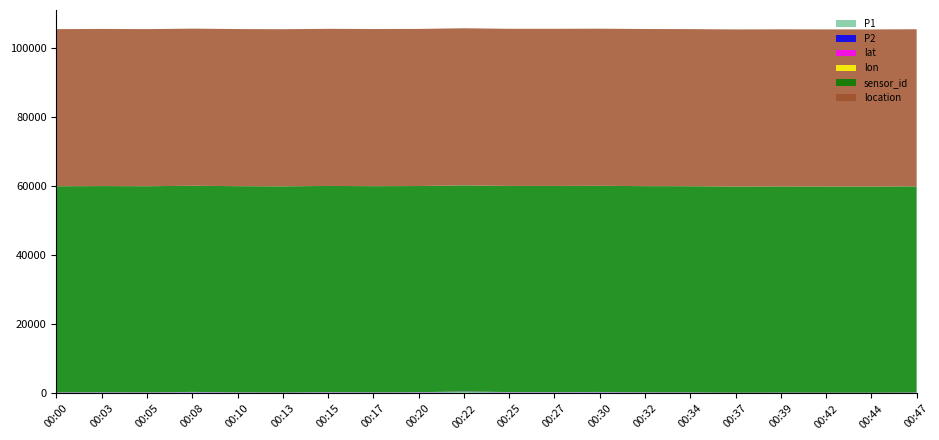

Reading right to left, extract all data points from this chart.

P1: 182.3	132.2	138.3	157.0	127.1	220.4	240.8	330.4	298.8	301.0	450.0	272.4	238.2	294.1	185.7	232.3	345.6	219.0	258.1	207.0
P2: 44.8	41.9	43.5	46.4	42.2	49.9	51.0	55.0	51.6	52.0	60.9	49.2	48.2	53.8	47.5	48.8	55.8	47.3	53.8	50.8
lat: 52.8	52.8	52.8	52.8	52.8	52.8	52.8	52.8	52.8	52.8	52.8	52.8	52.8	52.8	52.8	52.8	52.8	52.8	52.8	52.8
lon: 6.5	6.5	6.5	6.5	6.5	6.5	6.5	6.5	6.5	6.5	6.5	6.5	6.5	6.5	6.5	6.5	6.5	6.5	6.5	6.5
sensor_id: 59611.0	59611.0	59611.0	59611.0	59611.0	59611.0	59611.0	59611.0	59611.0	59611.0	59611.0	59611.0	59611.0	59611.0	59611.0	59611.0	59611.0	59611.0	59611.0	59611.0
location: 45433.0	45433.0	45433.0	45433.0	45433.0	45433.0	45433.0	45433.0	45433.0	45433.0	45433.0	45433.0	45433.0	45433.0	45433.0	45433.0	45433.0	45433.0	45433.0	45433.0